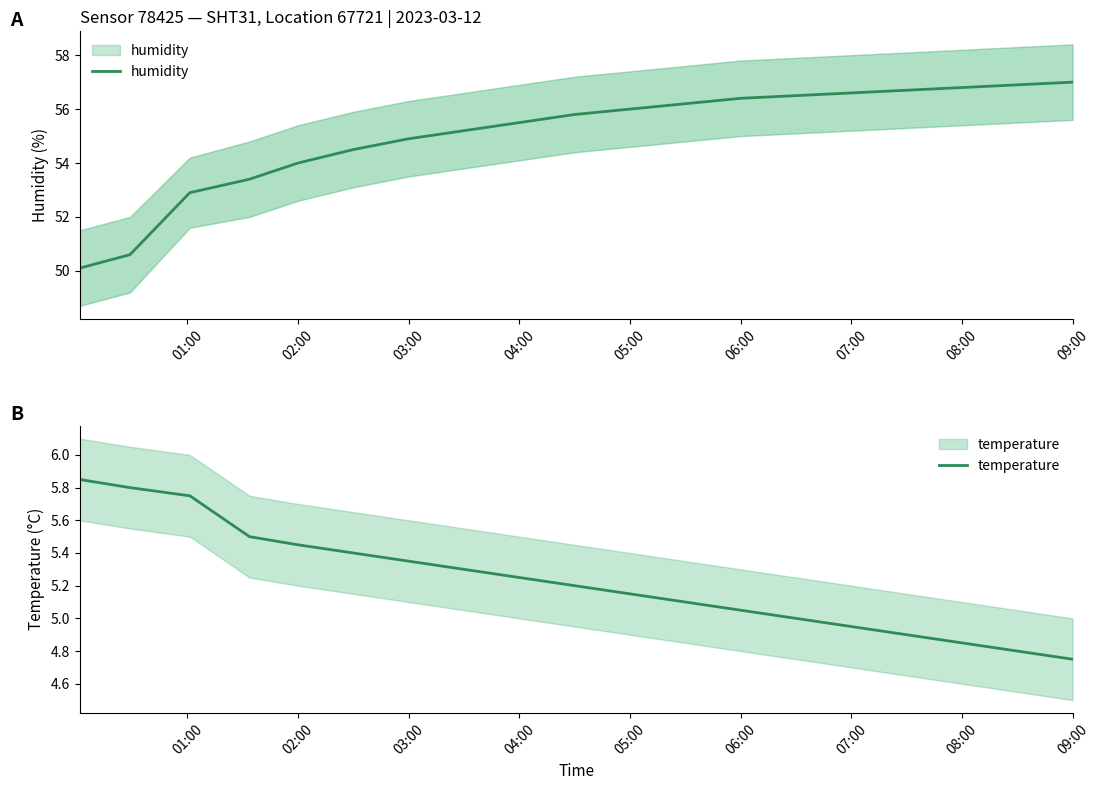

Which series has the largest range (max minus min)?

humidity